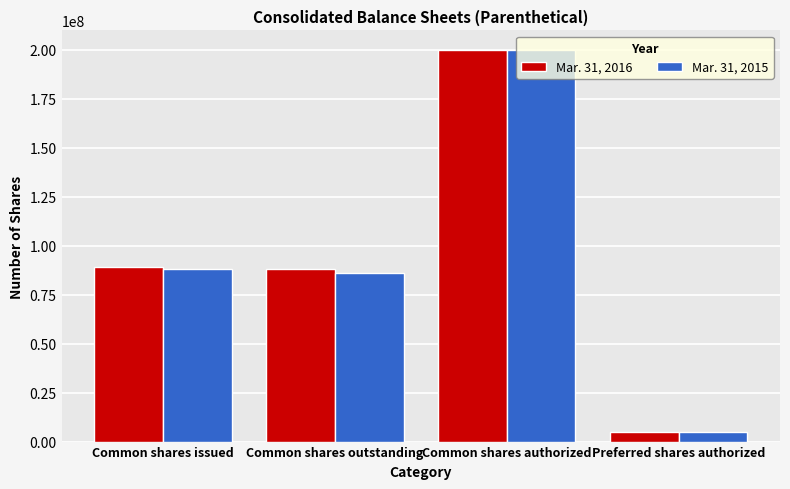

The Mar. 31, 2016 series shows 125680255 at Common shares authorized. True or false?

False